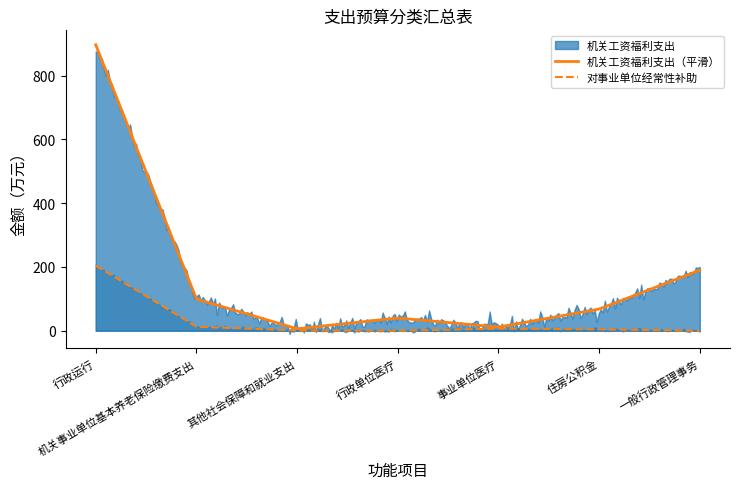

Reading left to right, extract all data points from this chart.

机关工资福利支出: 896.7	99.7	6.2	39.9	11.5	68.0	190.0
对事业单位经常性补助: 204.3	12.6	0.8	0.0	6.7	4.6	0.0